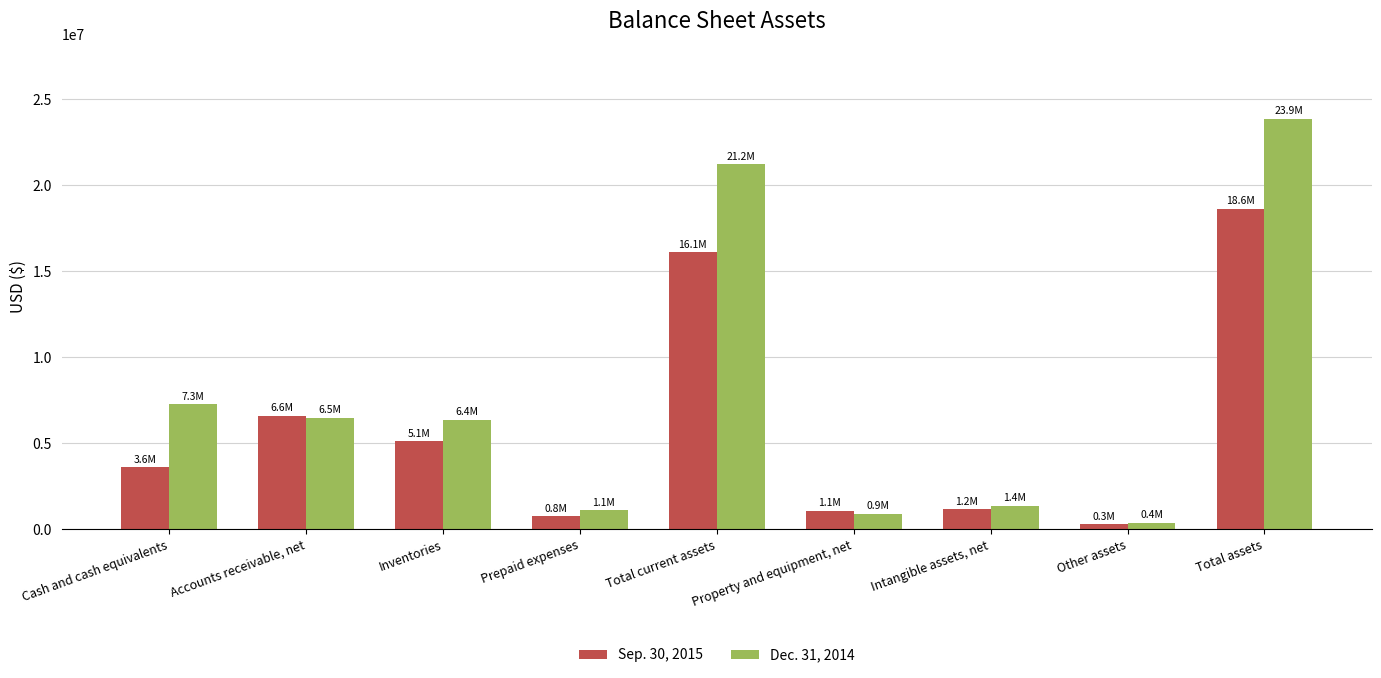

What is the sum of the Sep. 30, 2015 values at Property and equipment, net and Prepaid expenses?

1837437